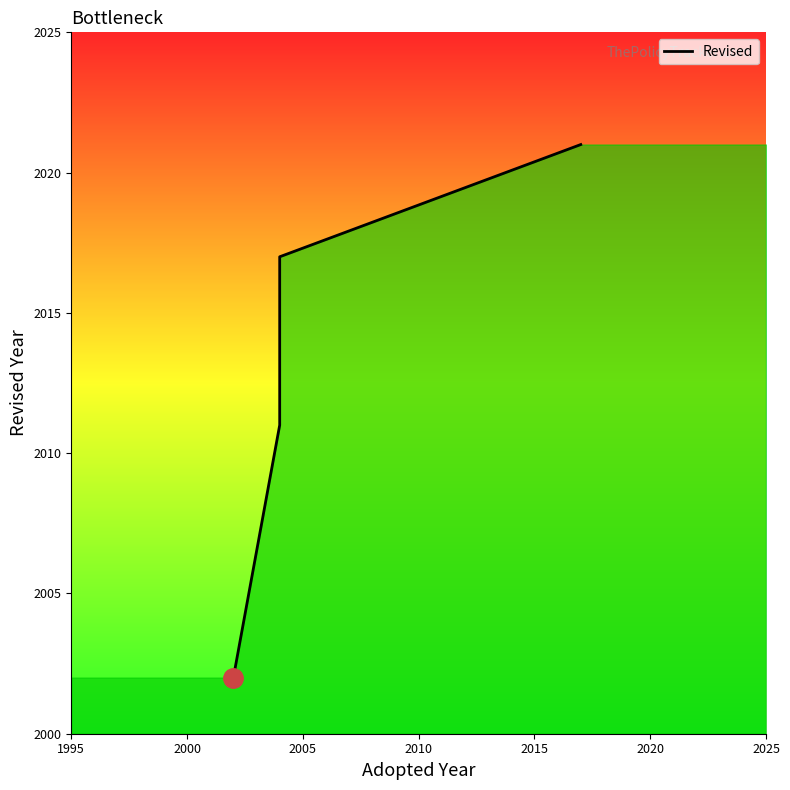

What is the value of the 2nd point from the left?

2011